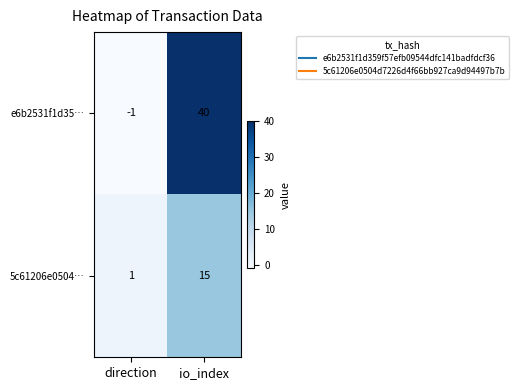

How many distinct data groups are displayed?

2